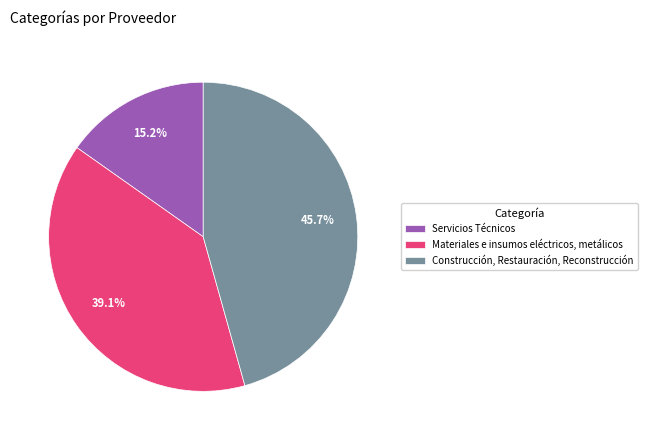

Does Materiales e insumos eléctricos, metálicos account for over 50% of the chart?

No